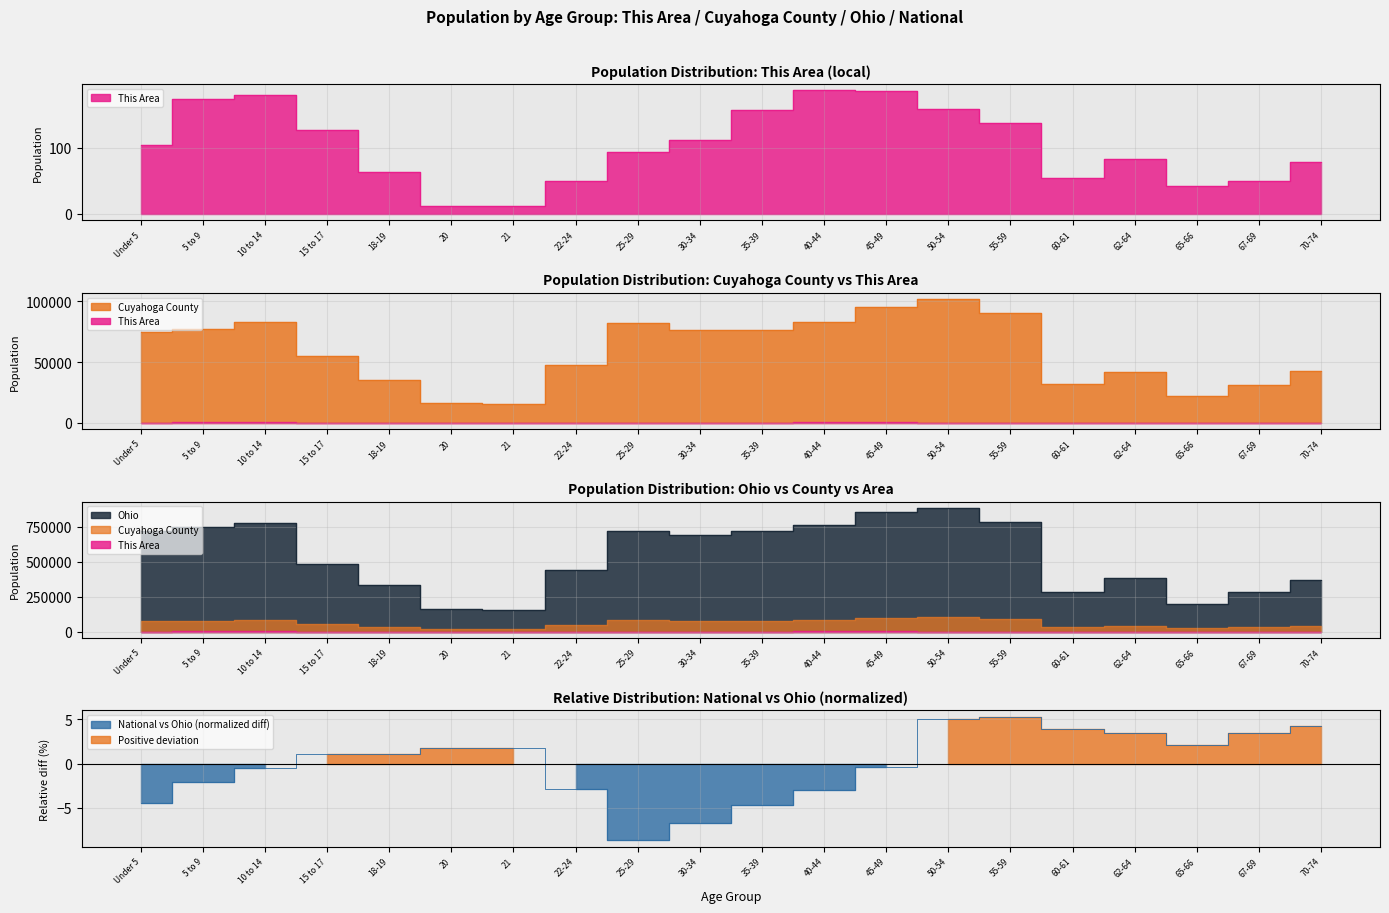

True or false: Cuyahoga County and This Area cross at least once.

False